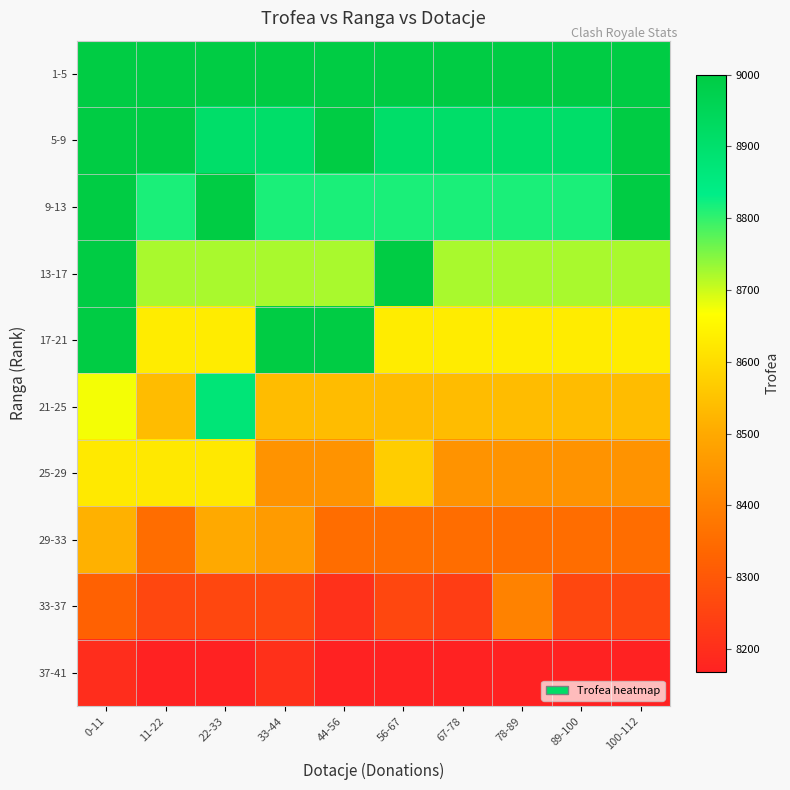

At 44-56, list the series in order from smallest to largest.

37-41, 33-37, 29-33, 25-29, 21-25, 13-17, 9-13, 1-5, 5-9, 17-21